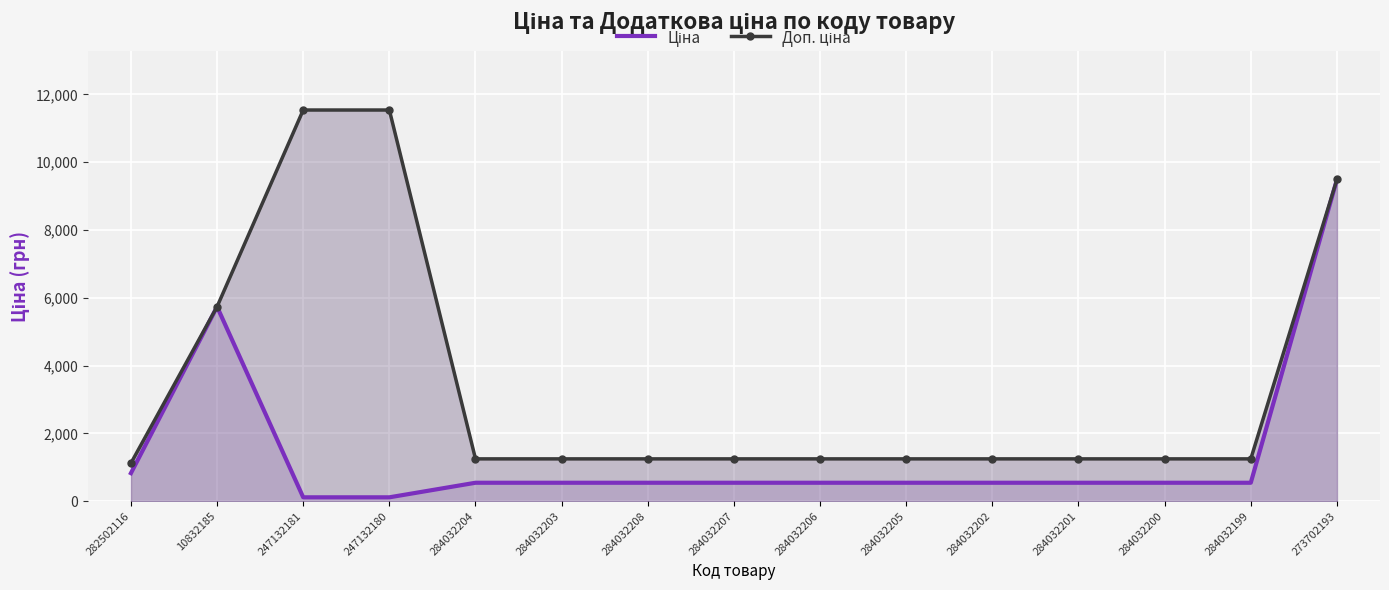

Reading right to left, list all the values displayed in this chart.

Ціна: 273702193=9488.2	284032199=545.0	284032200=545.0	284032201=545.0	284032202=545.0	284032205=545.0	284032206=545.0	284032207=545.0	284032208=545.0	284032203=545.0	284032204=545.0	247132180=115.4	247132181=115.4	10832185=5736.9	282502116=827.6
Доп. ціна: 273702193=9488.2	284032199=1249.1	284032200=1249.1	284032201=1249.1	284032202=1249.1	284032205=1249.1	284032206=1249.1	284032207=1249.1	284032208=1249.1	284032203=1249.1	284032204=1249.1	247132180=11537.0	247132181=11537.0	10832185=5736.9	282502116=1121.5